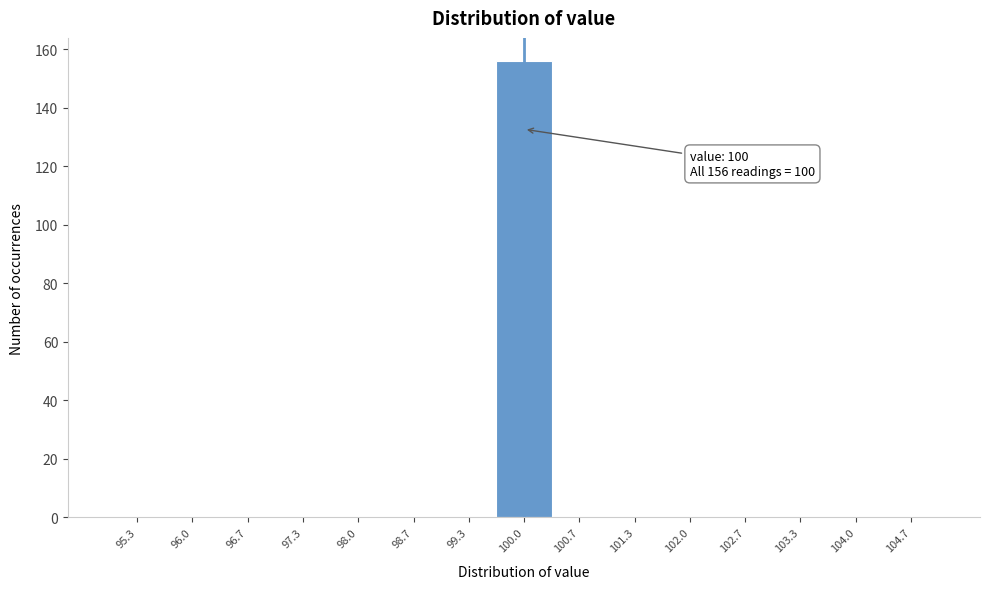

Over which range of the x-axis is the bar tallest?

99.7 to 100.3